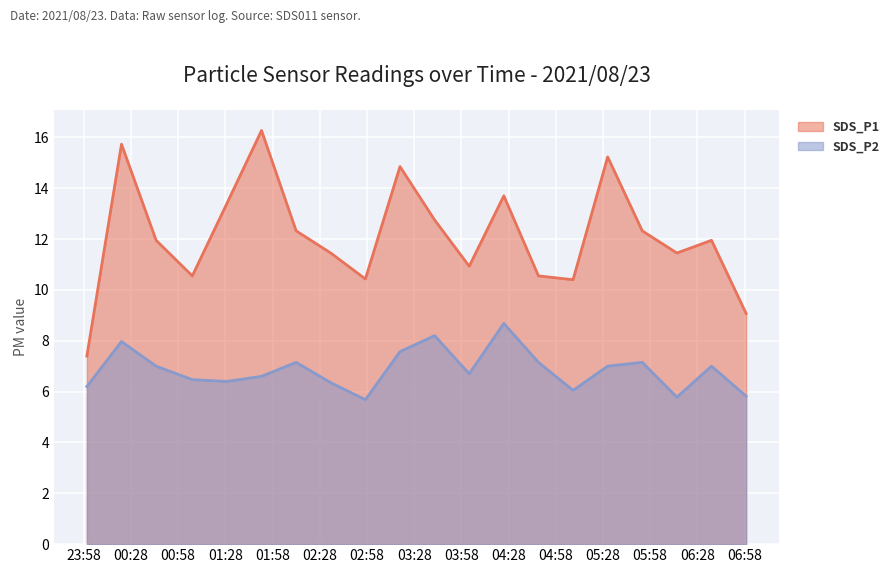

True or false: SDS_P1 and SDS_P2 cross at least once.

False